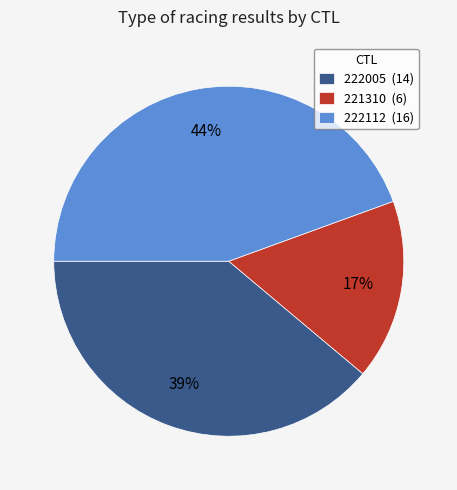

Rank the categories by value from highest to lowest.

222112, 222005, 221310